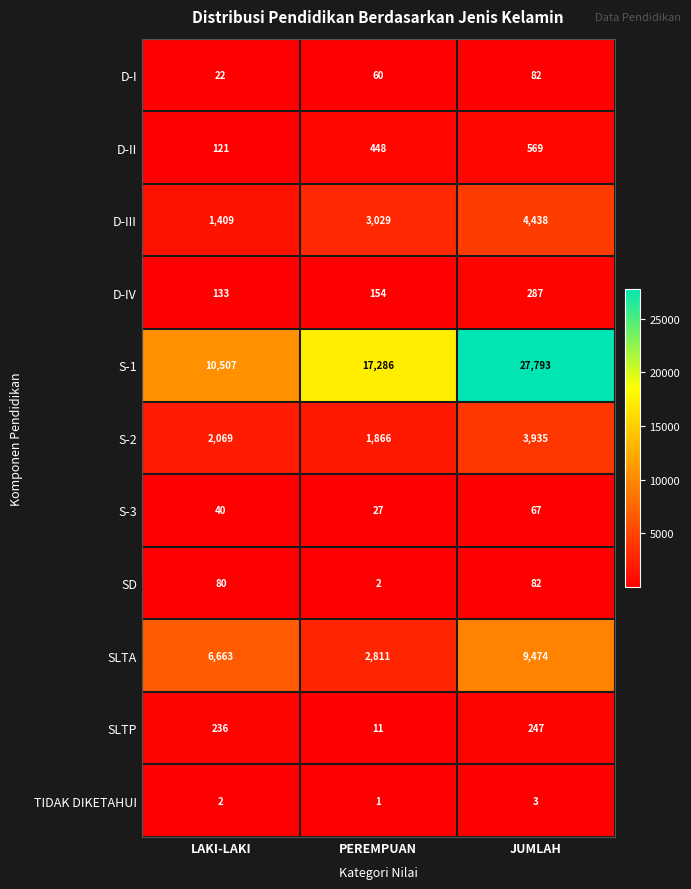

What is the difference between the highest and lowest values at PEREMPUAN?

17285